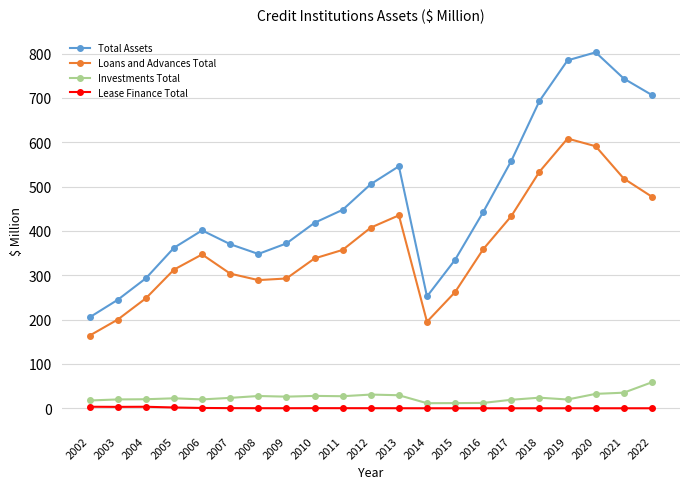

Which series changed the most between 2008 and 2021?

Total Assets